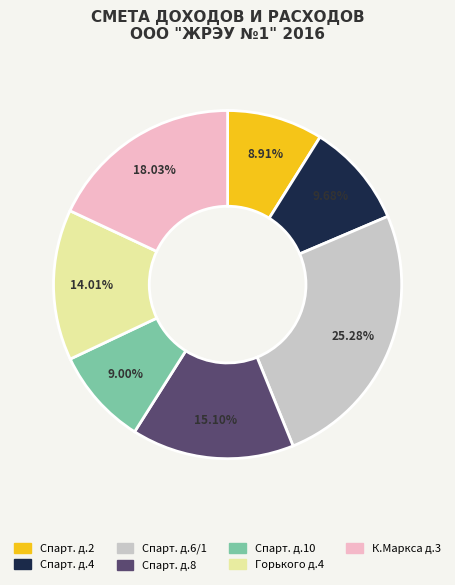

Is there a majority slice in this chart?

No